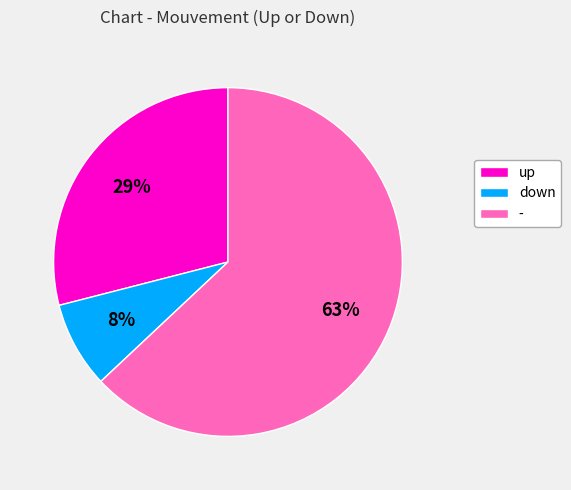

Count the number of slices in the pie.

3